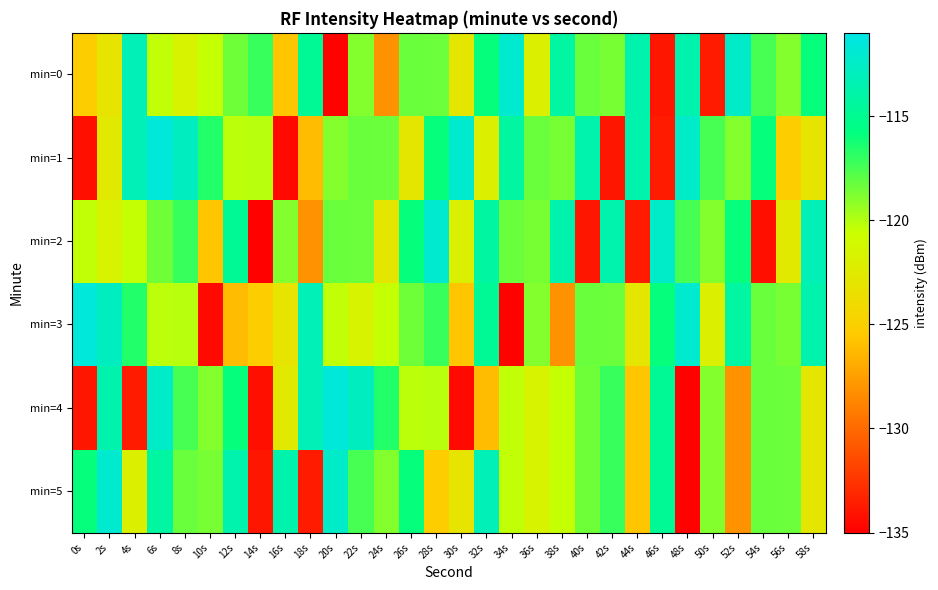

Reading left to right, what are all the values shown in this chart?

min=0: 0s=-125.2	2s=-123.1	4s=-113.1	6s=-120.3	8s=-121.7	10s=-120.4	12s=-118.4	14s=-117.1	16s=-125.6	18s=-114.8	20s=-134.9	22s=-118.9	24s=-128.1	26s=-118.3	28s=-118.3	30s=-122.9	32s=-115.9	34s=-112.0	36s=-122.1	38s=-114.2	40s=-118.3	42s=-118.6	44s=-113.7	46s=-133.9	48s=-113.6	50s=-133.7	52s=-112.4	54s=-117.5	56s=-118.9	58s=-115.9
min=1: 0s=-134.2	2s=-122.6	4s=-113.2	6s=-111.5	8s=-112.8	10s=-116.6	12s=-120.2	14s=-120.1	16s=-134.5	18s=-126.1	20s=-118.9	22s=-118.3	24s=-118.3	26s=-122.9	28s=-115.9	30s=-112.0	32s=-122.1	34s=-114.2	36s=-118.3	38s=-118.6	40s=-113.7	42s=-133.9	44s=-113.6	46s=-133.7	48s=-112.4	50s=-117.5	52s=-118.9	54s=-115.9	56s=-125.2	58s=-123.1
min=2: 0s=-120.3	2s=-121.7	4s=-120.4	6s=-118.4	8s=-117.1	10s=-125.6	12s=-114.8	14s=-134.9	16s=-118.9	18s=-128.1	20s=-118.3	22s=-118.3	24s=-122.9	26s=-115.9	28s=-112.0	30s=-122.1	32s=-114.2	34s=-118.3	36s=-118.6	38s=-113.7	40s=-133.9	42s=-113.6	44s=-133.7	46s=-112.4	48s=-117.5	50s=-118.9	52s=-115.9	54s=-134.2	56s=-122.6	58s=-113.2
min=3: 0s=-111.5	2s=-112.8	4s=-116.6	6s=-120.2	8s=-120.1	10s=-134.5	12s=-126.1	14s=-125.2	16s=-123.1	18s=-113.1	20s=-120.3	22s=-121.7	24s=-120.4	26s=-118.4	28s=-117.1	30s=-125.6	32s=-114.8	34s=-134.9	36s=-118.9	38s=-128.1	40s=-118.3	42s=-118.3	44s=-122.9	46s=-115.9	48s=-112.0	50s=-122.1	52s=-114.2	54s=-118.3	56s=-118.6	58s=-113.7
min=4: 0s=-133.9	2s=-113.6	4s=-133.7	6s=-112.4	8s=-117.5	10s=-118.9	12s=-115.9	14s=-134.2	16s=-122.6	18s=-113.2	20s=-111.5	22s=-112.8	24s=-116.6	26s=-120.2	28s=-120.1	30s=-134.5	32s=-126.1	34s=-120.3	36s=-121.7	38s=-120.4	40s=-118.4	42s=-117.1	44s=-125.6	46s=-114.8	48s=-134.9	50s=-118.9	52s=-128.1	54s=-118.3	56s=-118.3	58s=-122.9
min=5: 0s=-115.9	2s=-112.0	4s=-122.1	6s=-114.2	8s=-118.3	10s=-118.6	12s=-113.7	14s=-133.9	16s=-113.6	18s=-133.7	20s=-112.4	22s=-117.5	24s=-118.9	26s=-115.9	28s=-125.2	30s=-123.1	32s=-113.1	34s=-120.3	36s=-121.7	38s=-120.4	40s=-118.4	42s=-117.1	44s=-125.6	46s=-114.8	48s=-134.9	50s=-118.9	52s=-128.1	54s=-118.3	56s=-118.3	58s=-122.9